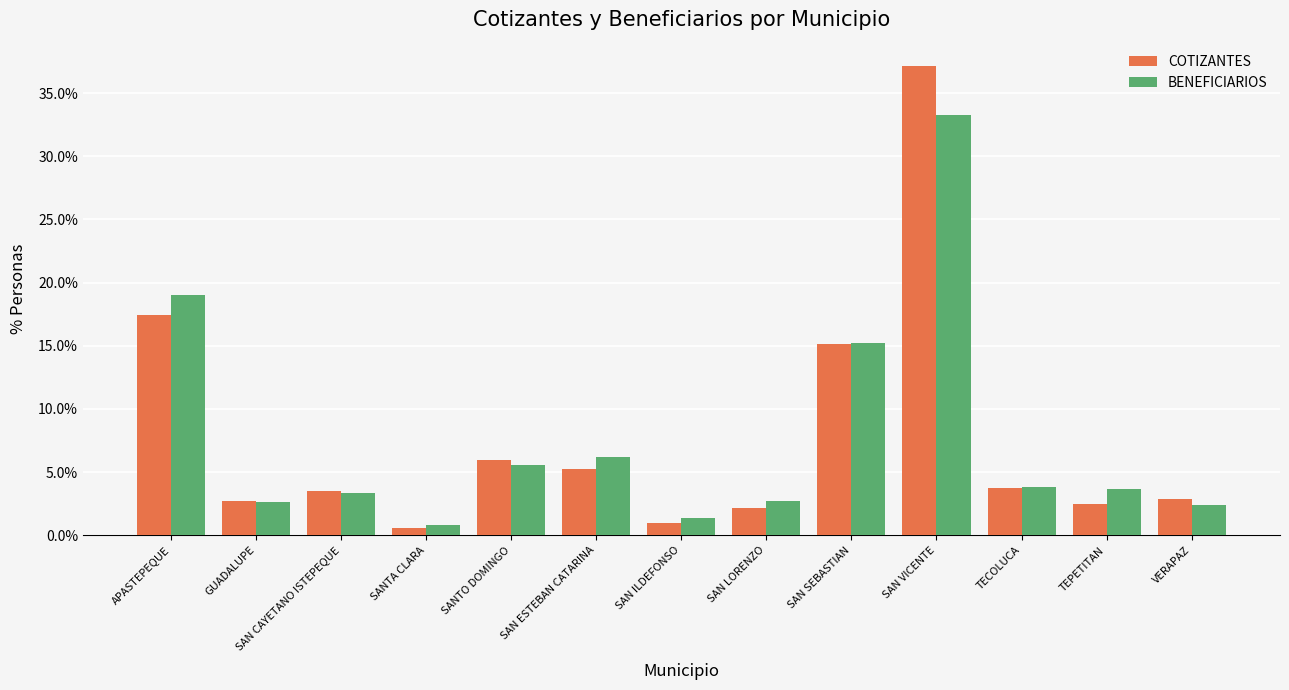

What is the value of the BENEFICIARIOS bar at the 4th from the left?

0.8